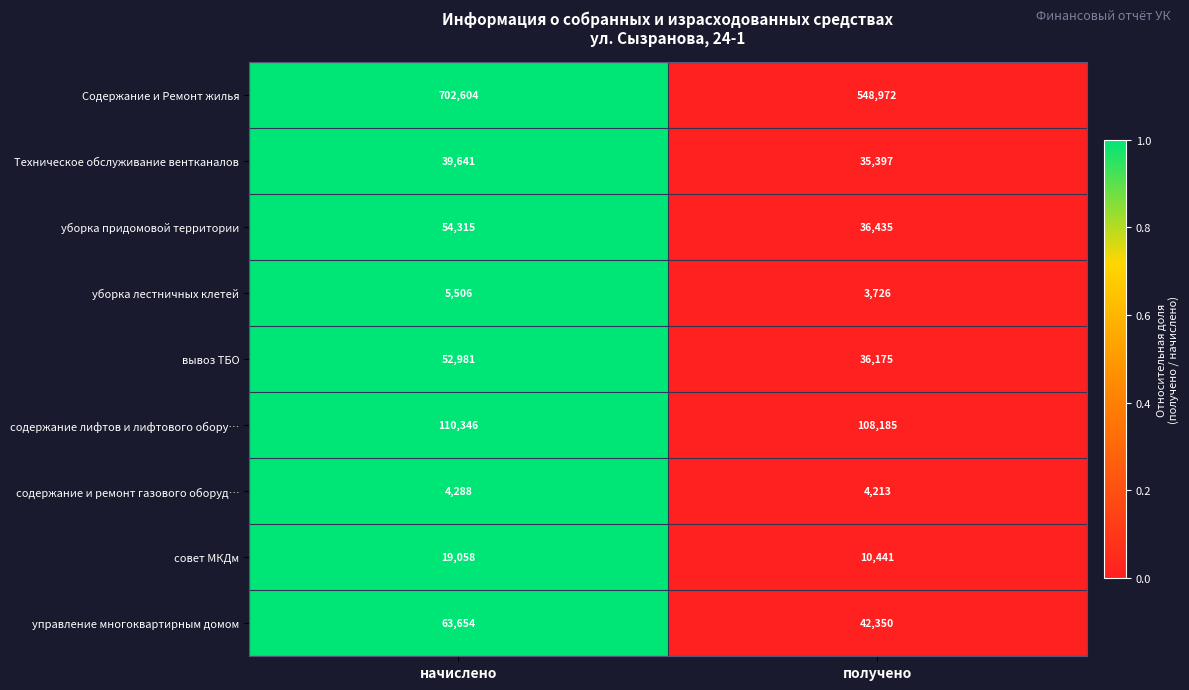

What is the sum of all Содержание и Ремонт жилья values?

1251576